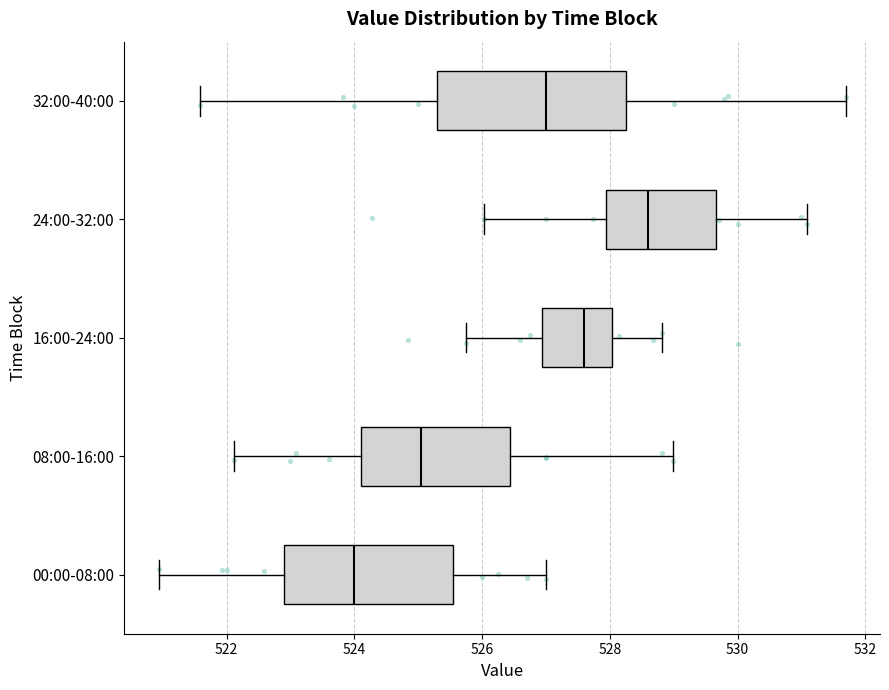

Which box is the widest, from its left edge to its right edge?

32:00-40:00